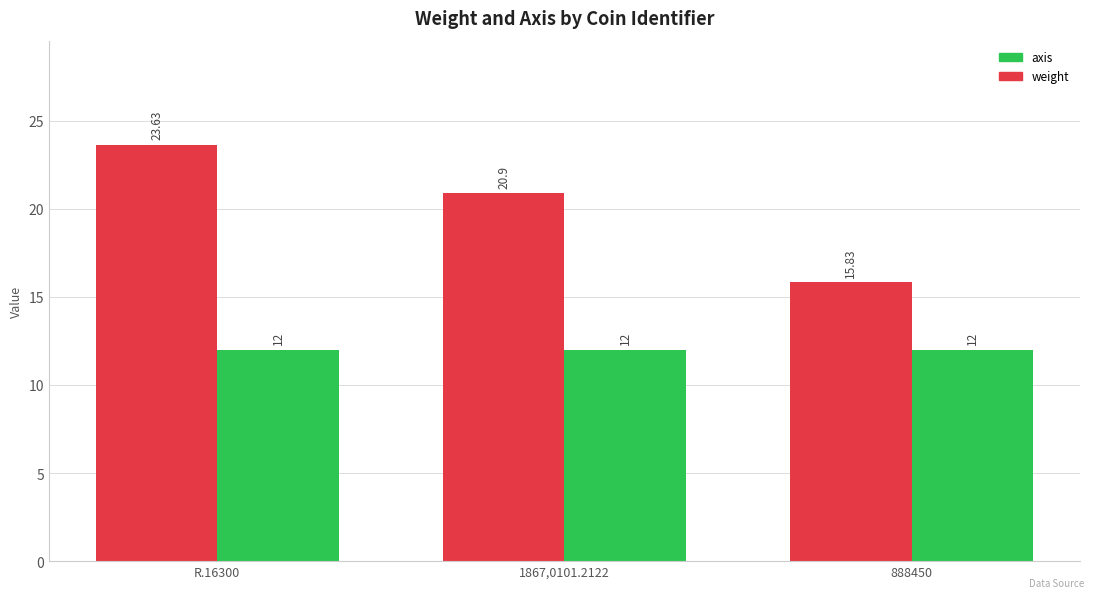

What position from the right is 888450?

1